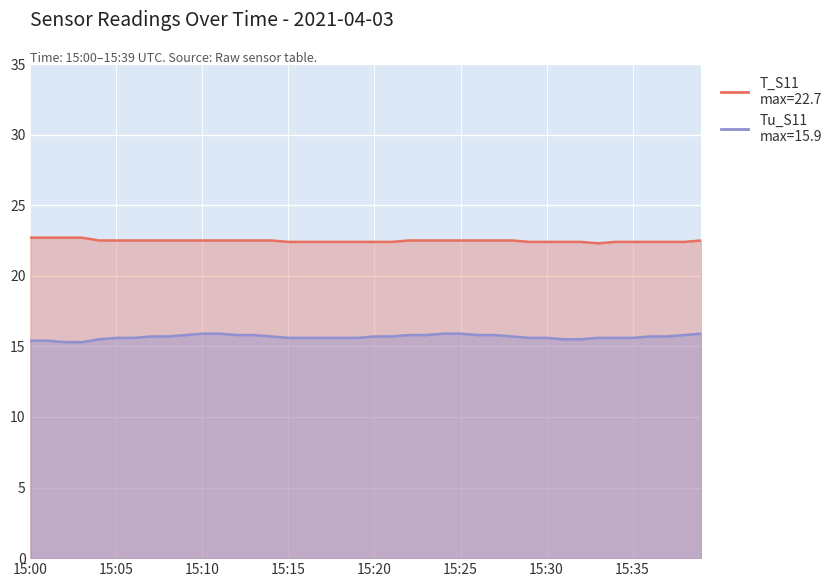

At which category is the sum across all series the highest?

15:10